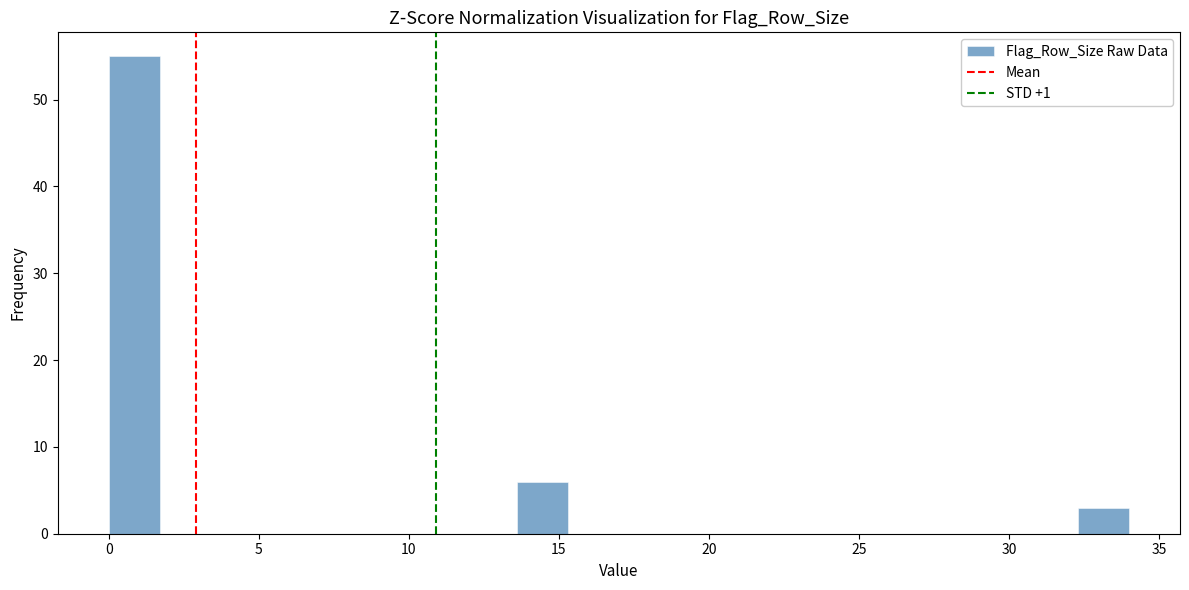

Read against the x-axis, roughly where is the centre of the tallest bar?

1.0